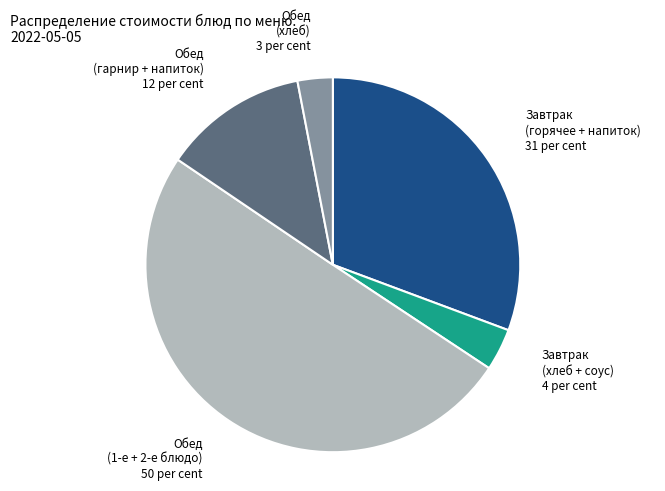

Combined, do Обед (1-е + 2-е блюдо) and Обед (гарнир + напиток) account for over 50%?

Yes